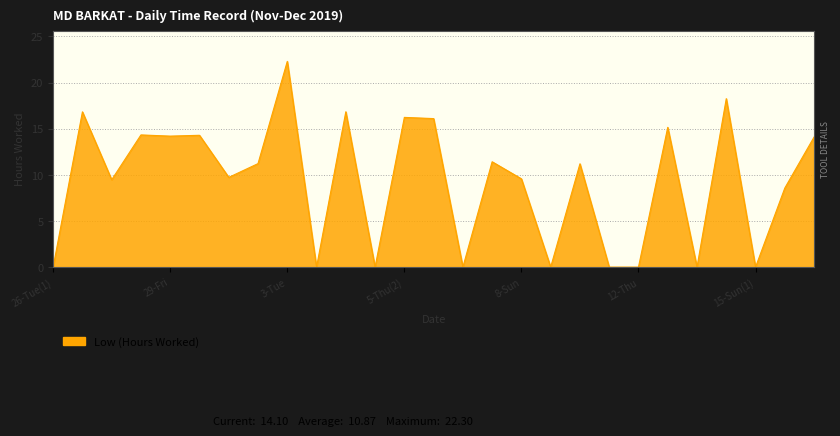

What is the approximate value at 3-Tue?

22.3